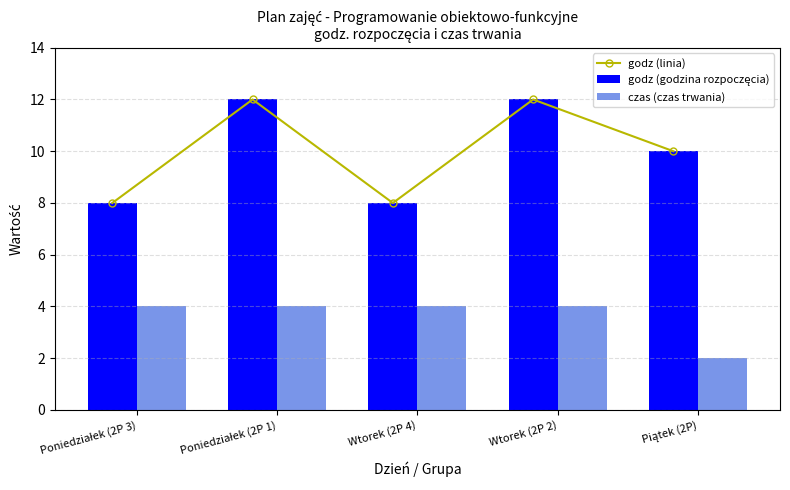

How many values in the godz (godzina rozpoczęcia) series are below 10?

2